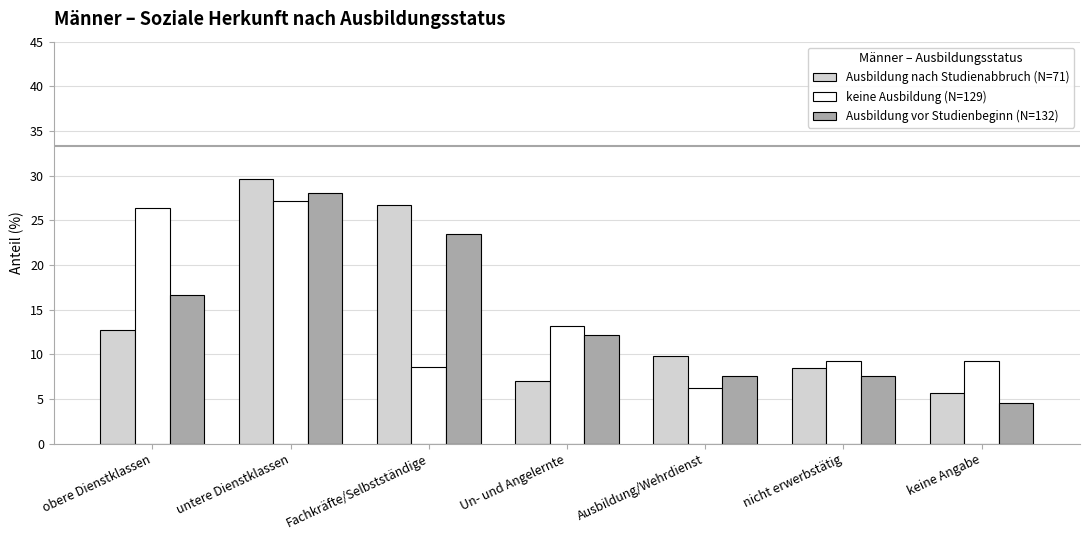

Are the bars horizontal?

No